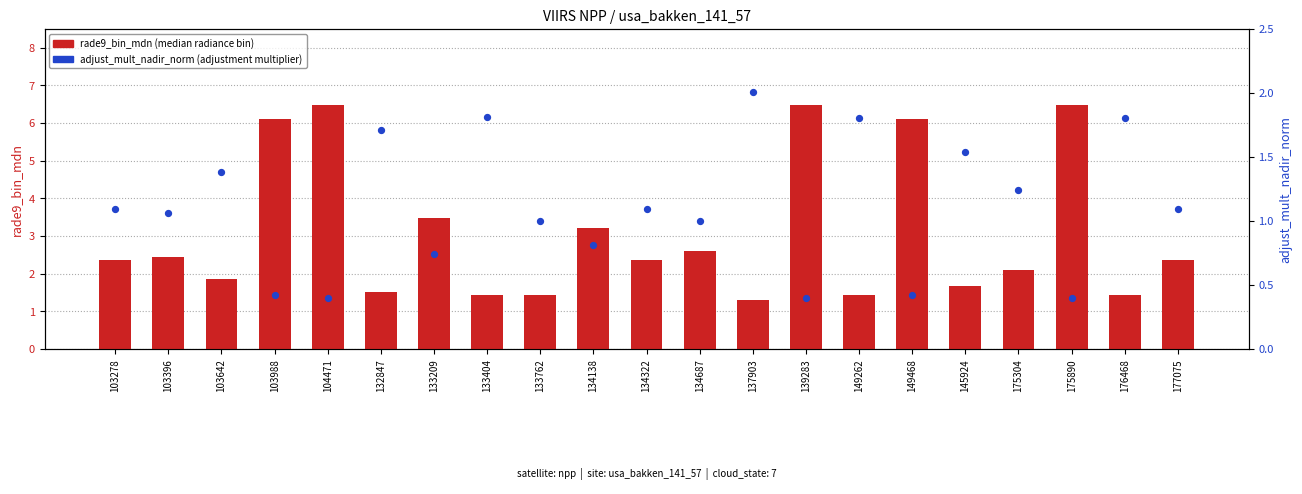

Is the value of adjust_mult_nadir_norm at 133404 greater than the value of rade9_bin_mdn at 149468?

No